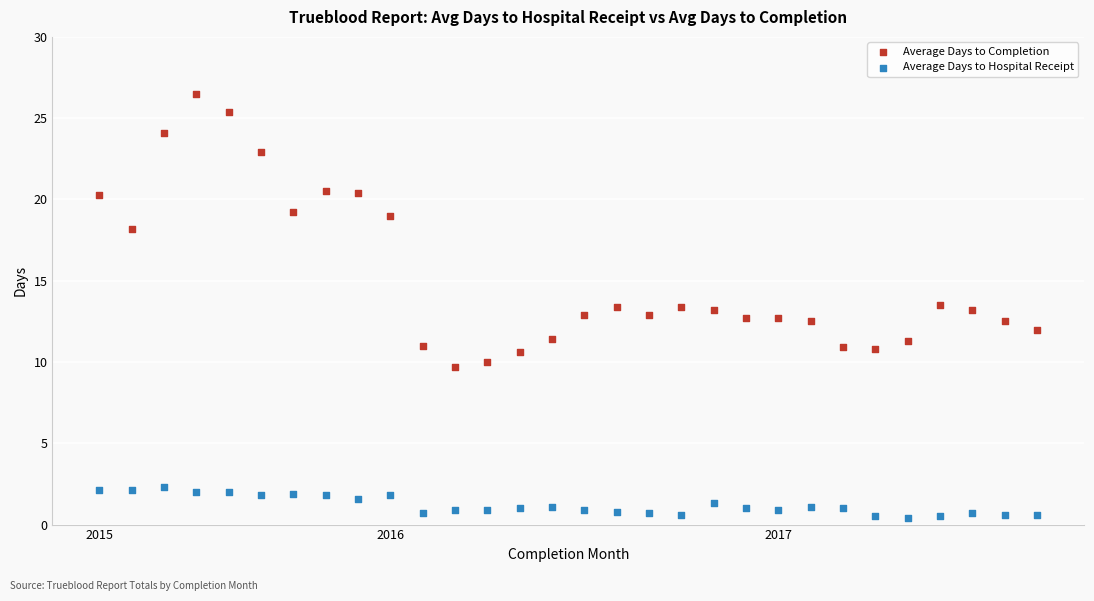

Which series has the largest Y range (max minus min)?

Average Days to Completion